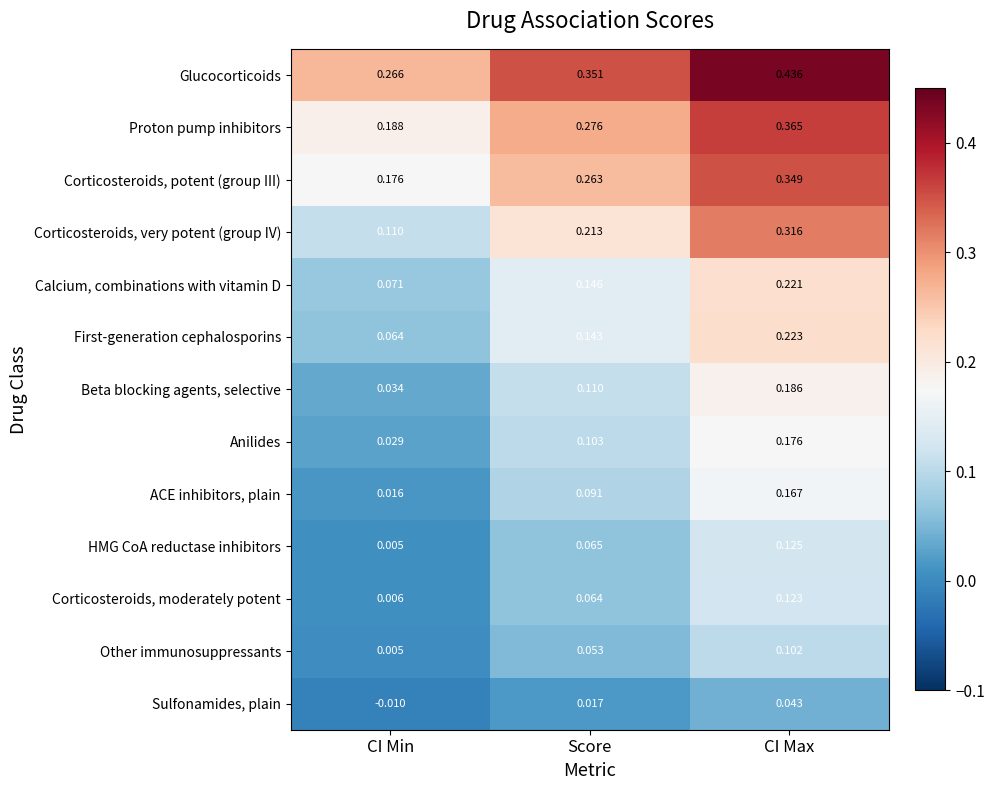

Where is Sulfonamides, plain nearest to the value 0?

CI Min